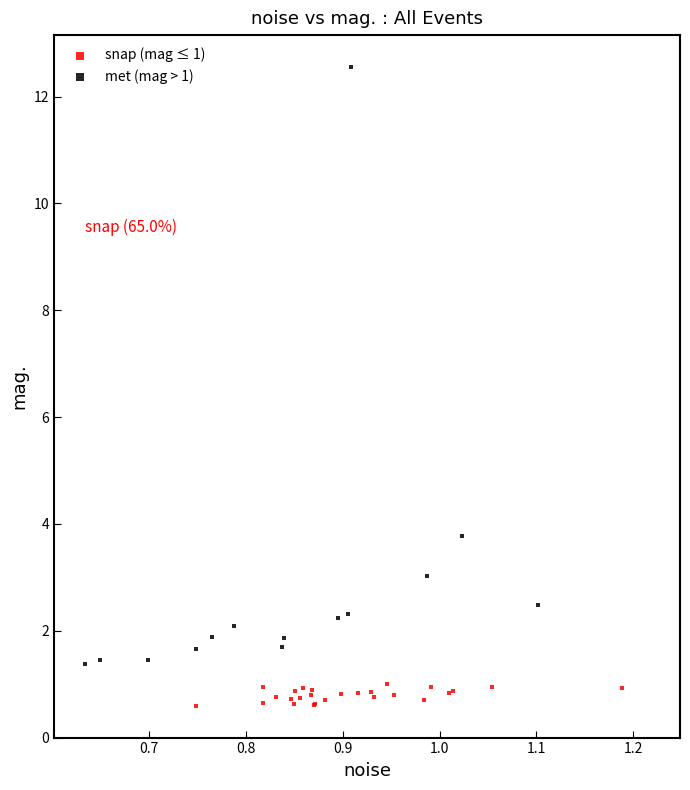

Which series contains the highest Y value?

met (mag > 1)